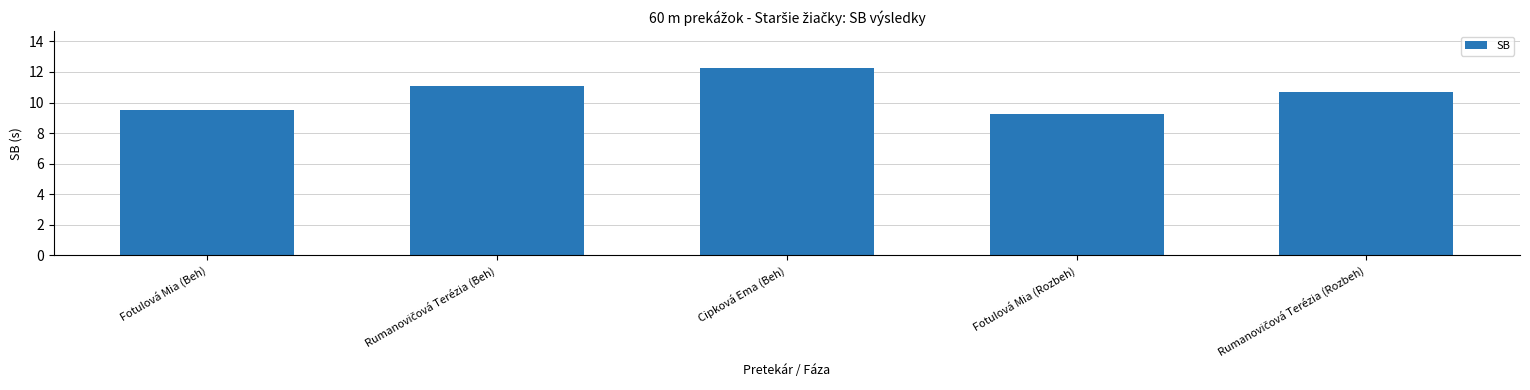

What is the label of the 2nd bar from the right?

Fotulová Mia (Rozbeh)